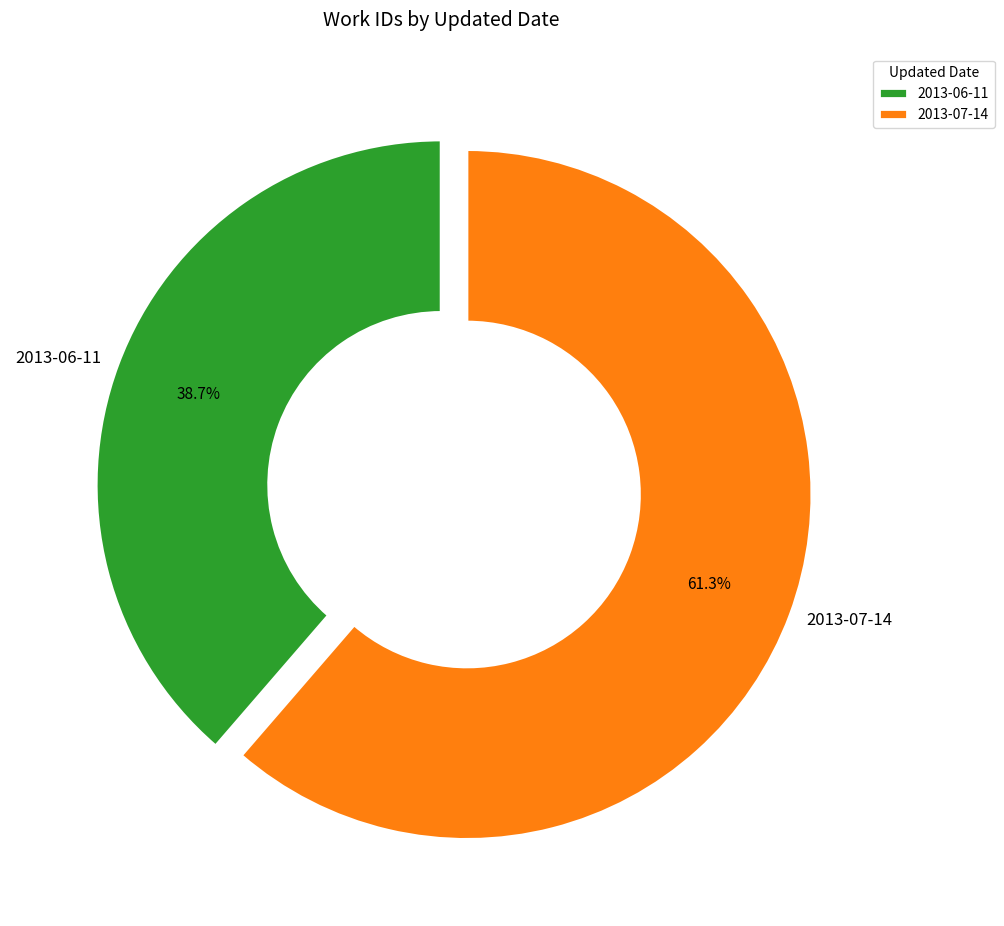

To the nearest percent, what portion does 2013-07-14 represent?

61%